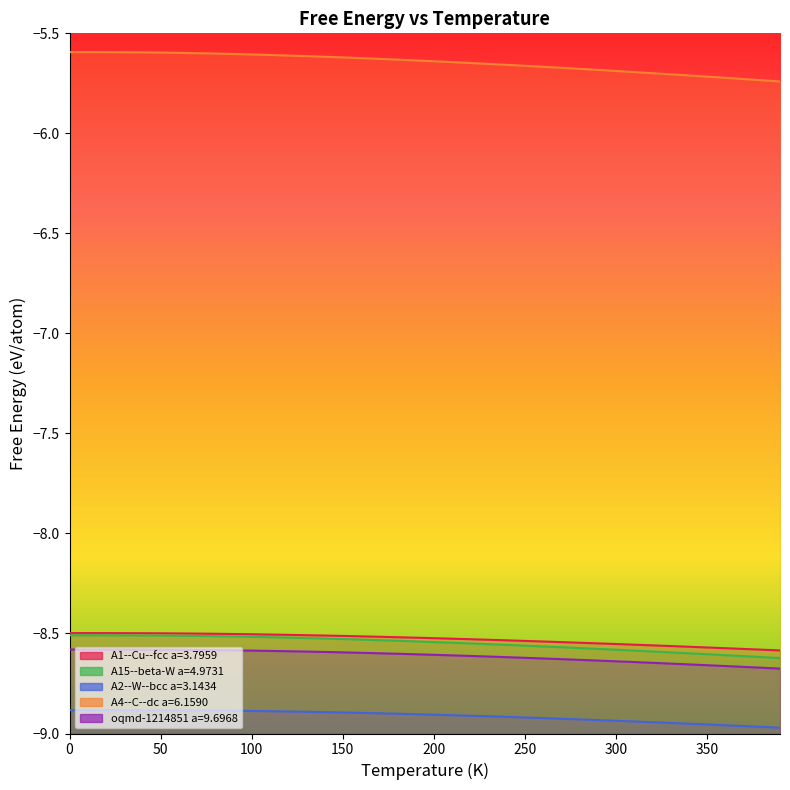

Which series has the largest total across all categories?

A4--C--dc a=6.1590